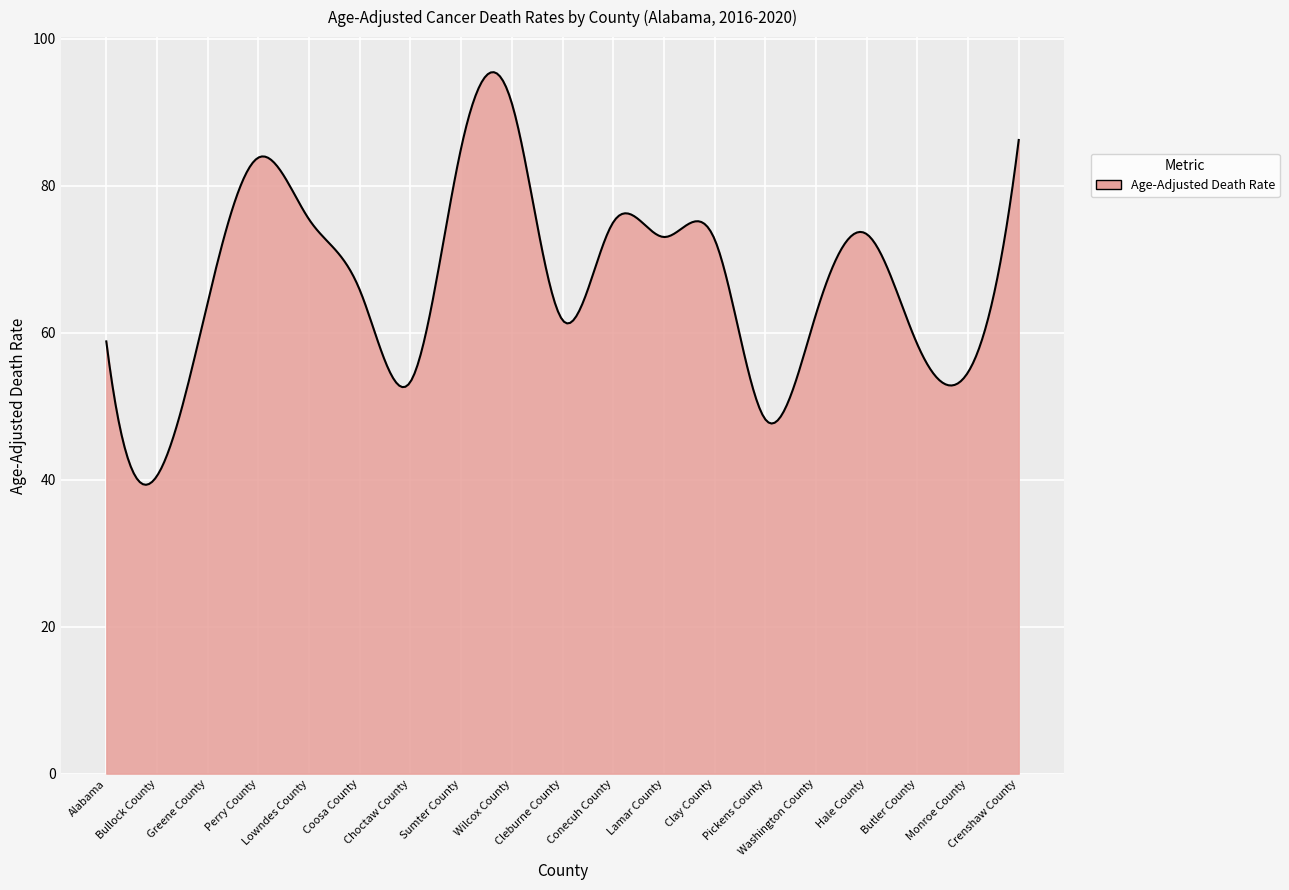

What is the smallest value displayed?

39.3